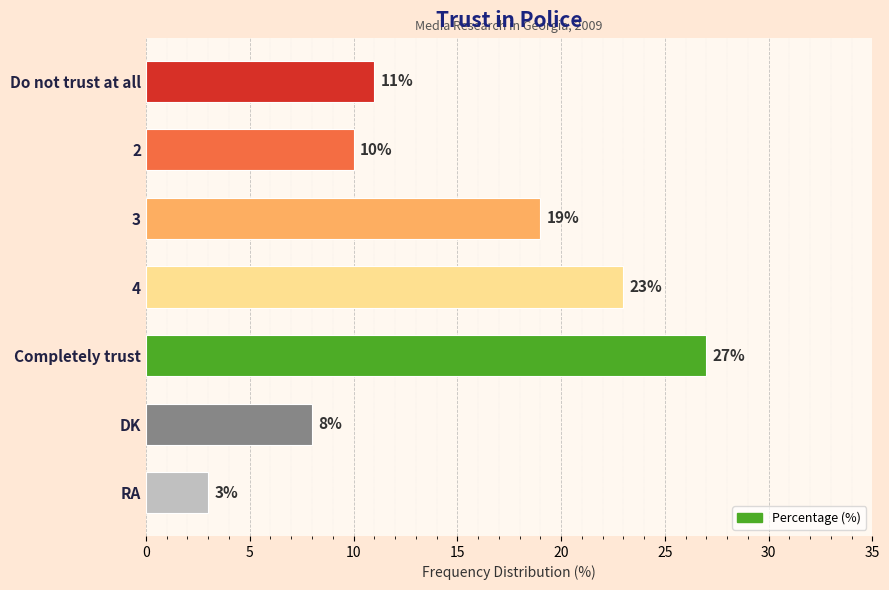

Does the chart contain any negative values?

No